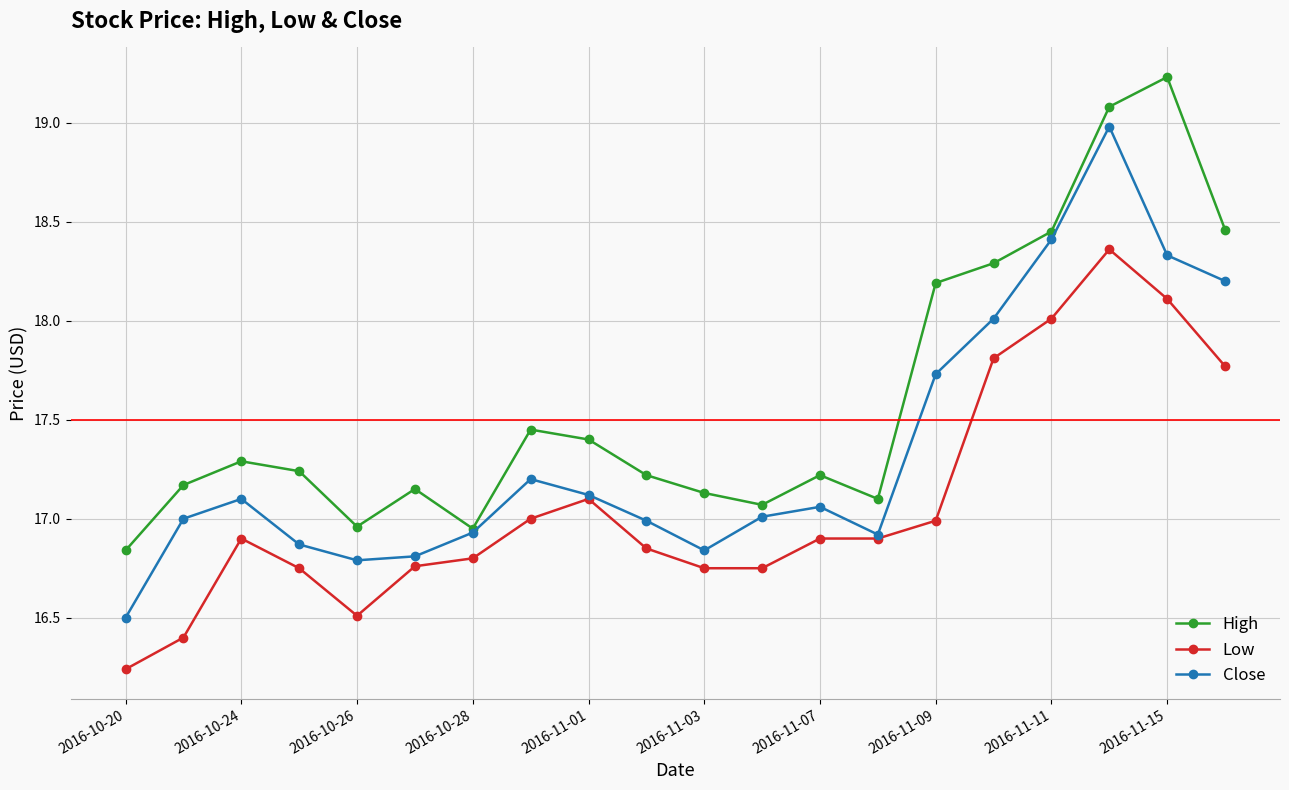

What is the difference between the maximum and second lowest values in the High series?

2.3